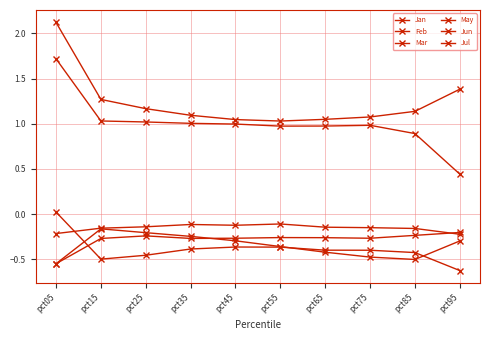

How many categories are shown in the chart?

10